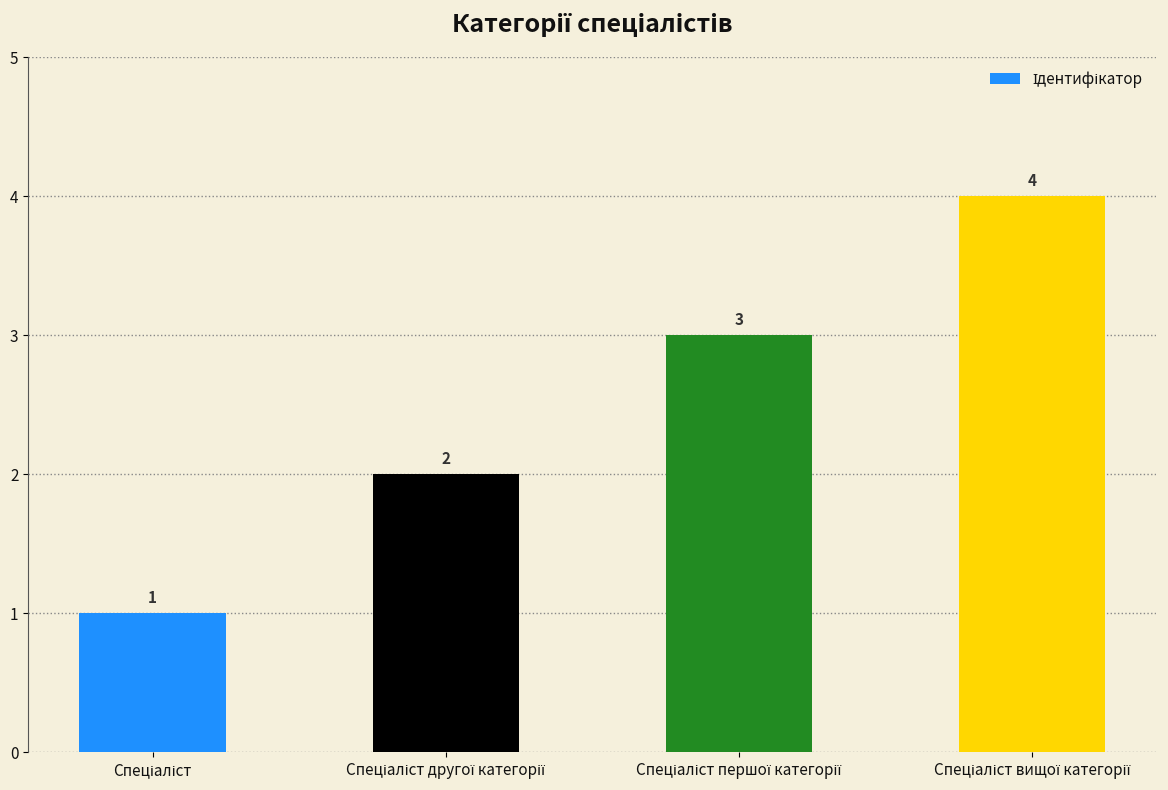

What is the maximum value shown in the chart?

4